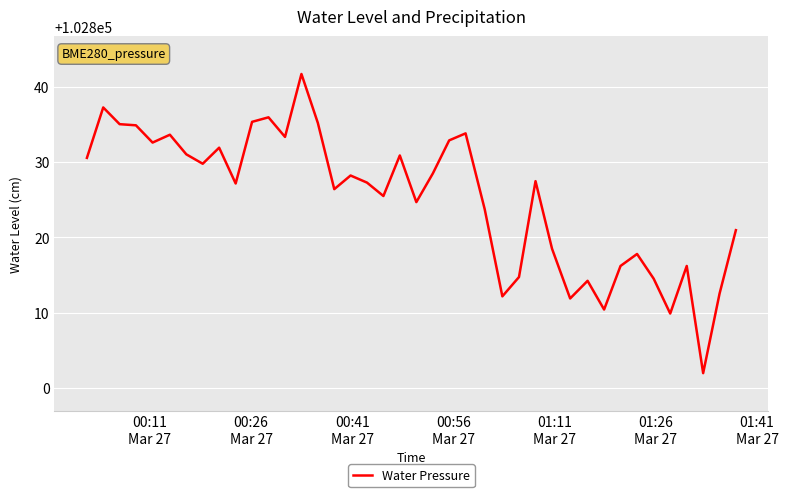

What is the greatest value displayed?

102841.7